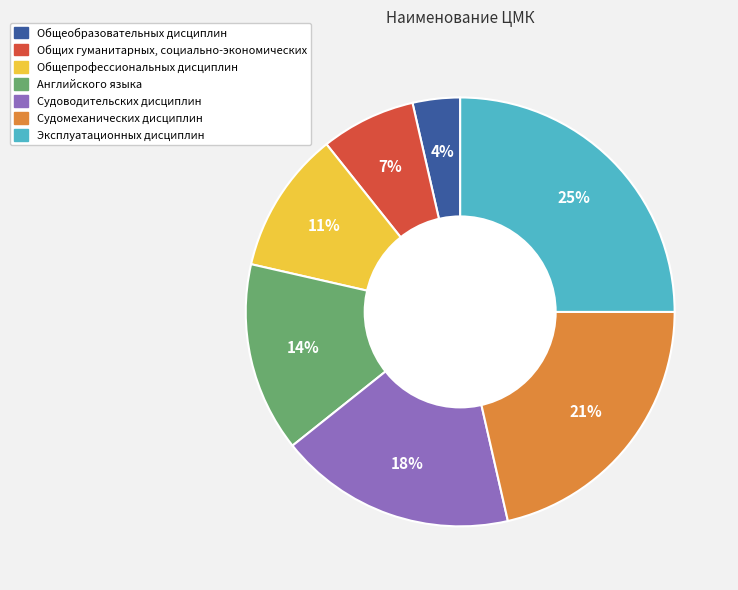

True or false: Общепрофессиональных дисциплин accounts for 21% of the total.

False